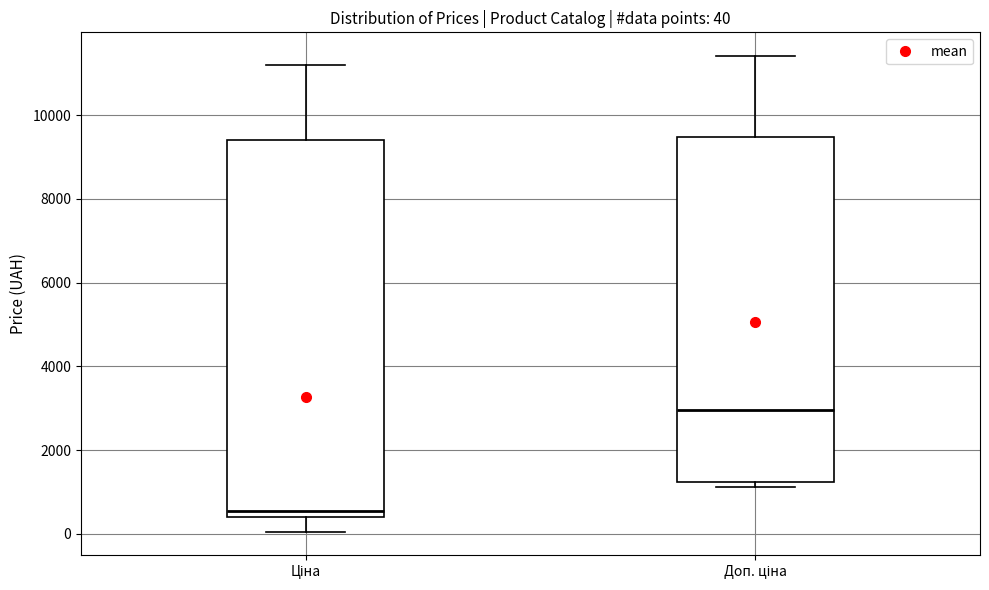

Which box is the tallest, from its lower edge to its upper edge?

Ціна